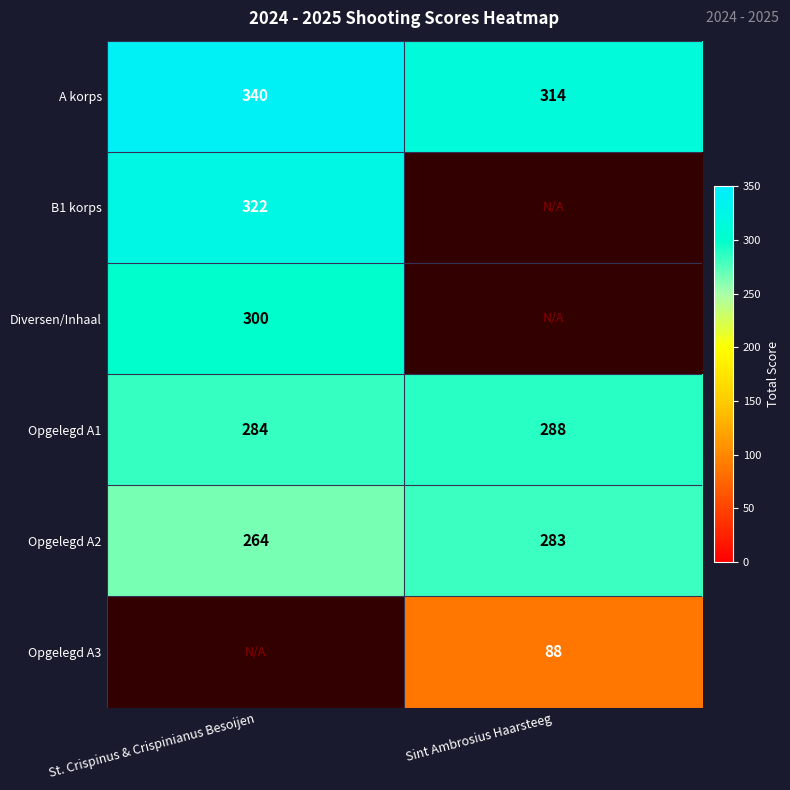

How many series are shown in this chart?

6